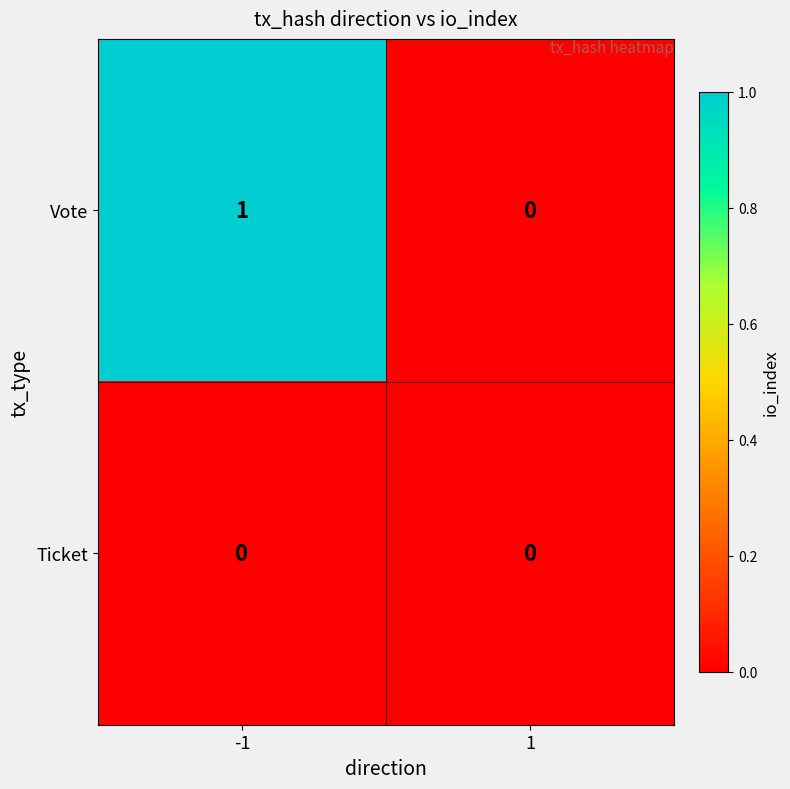

Which series has the widest spread of values?

Vote